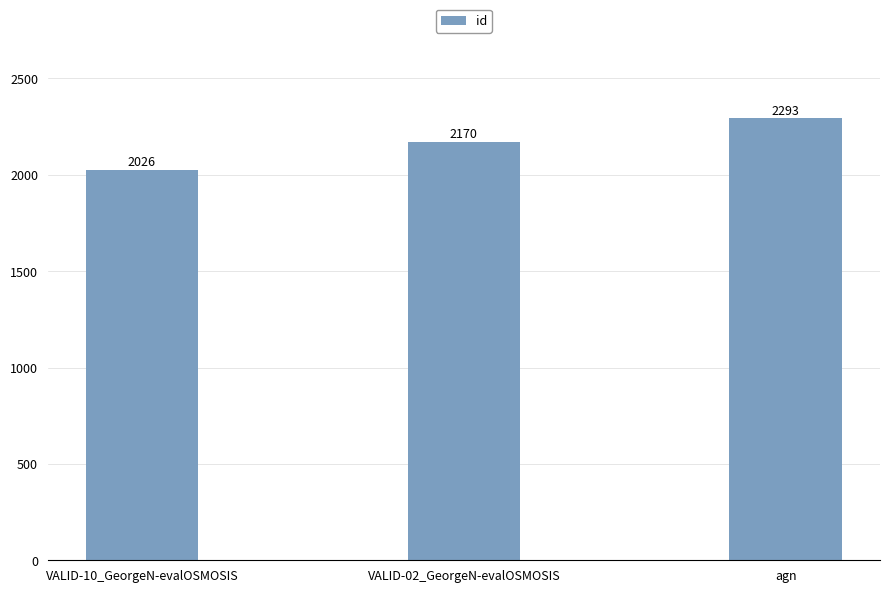

Reading right to left, transcribe all the data shown in this chart.

2293	2170	2026